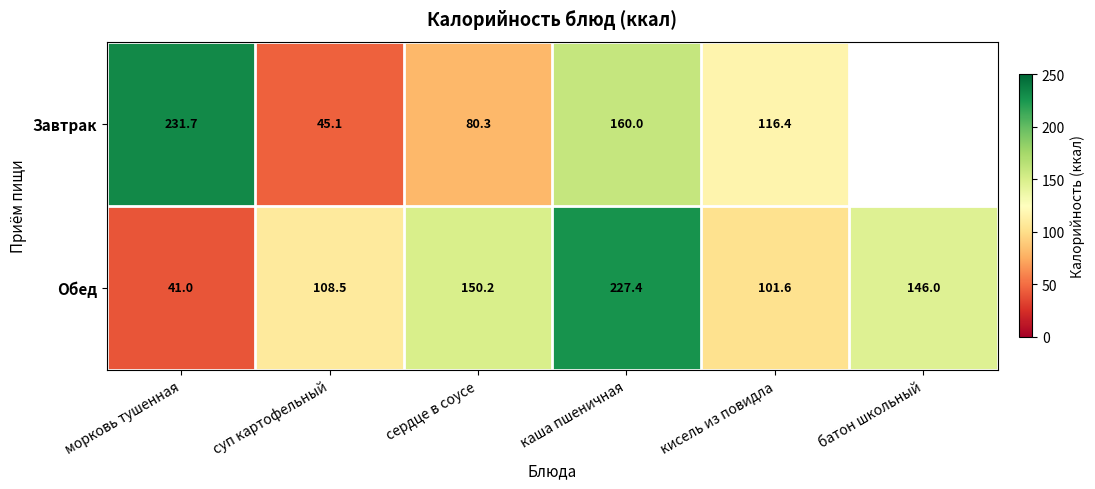

What is the total value across all series at морковь тушенная?

272.7